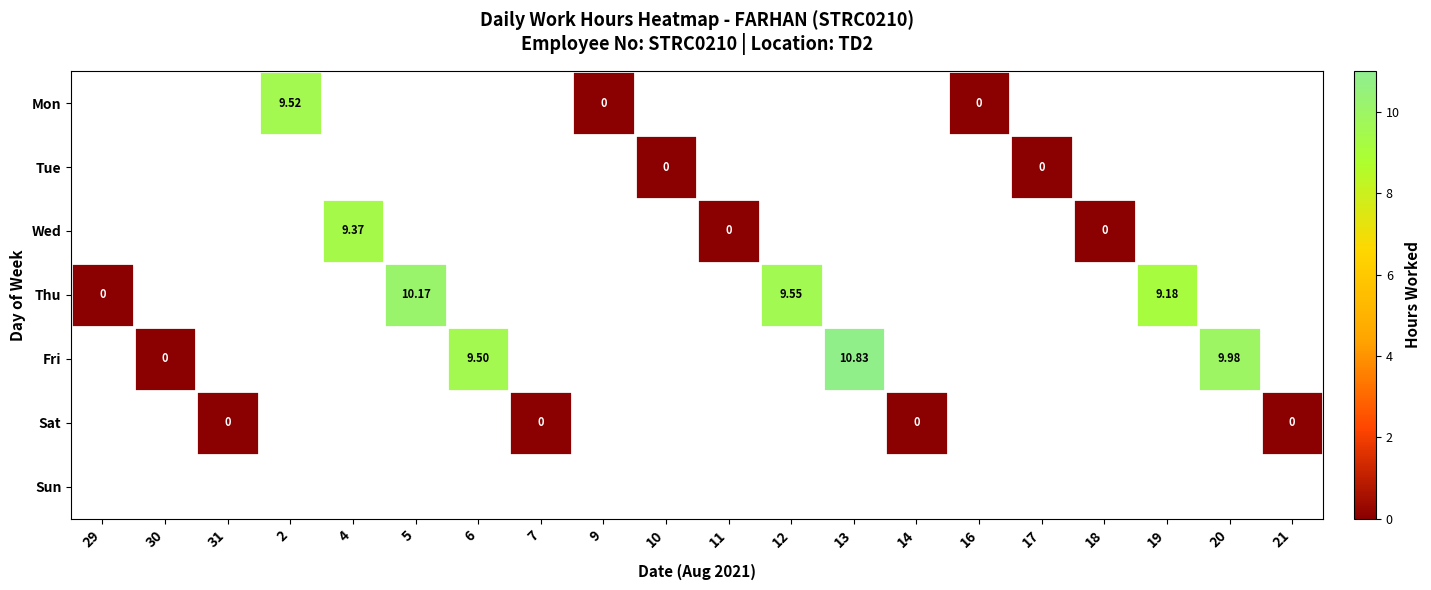

How many data points in Wed are above 0?

1